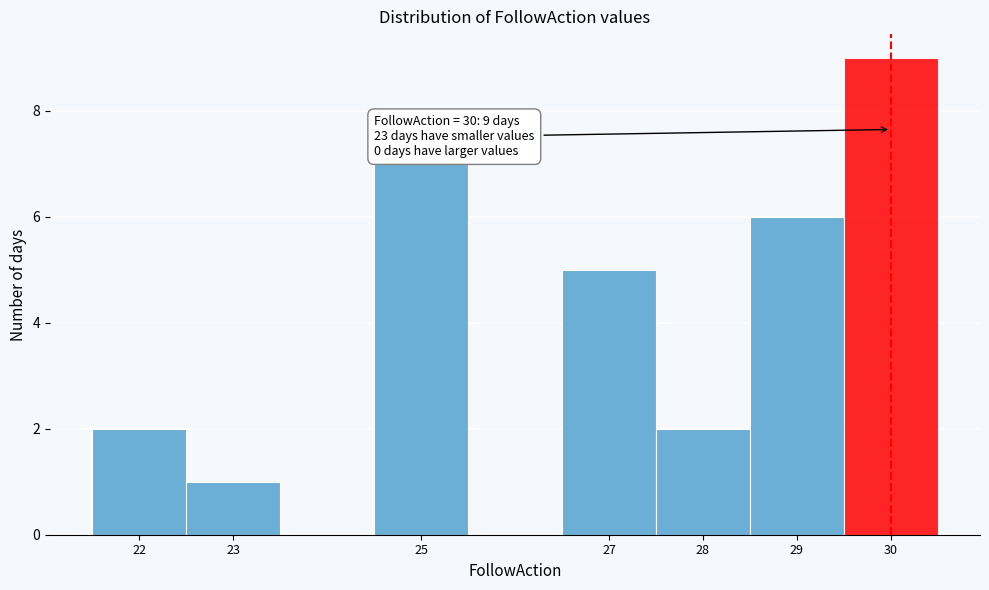

Over which range of the x-axis is the bar tallest?

29.5 to 30.5